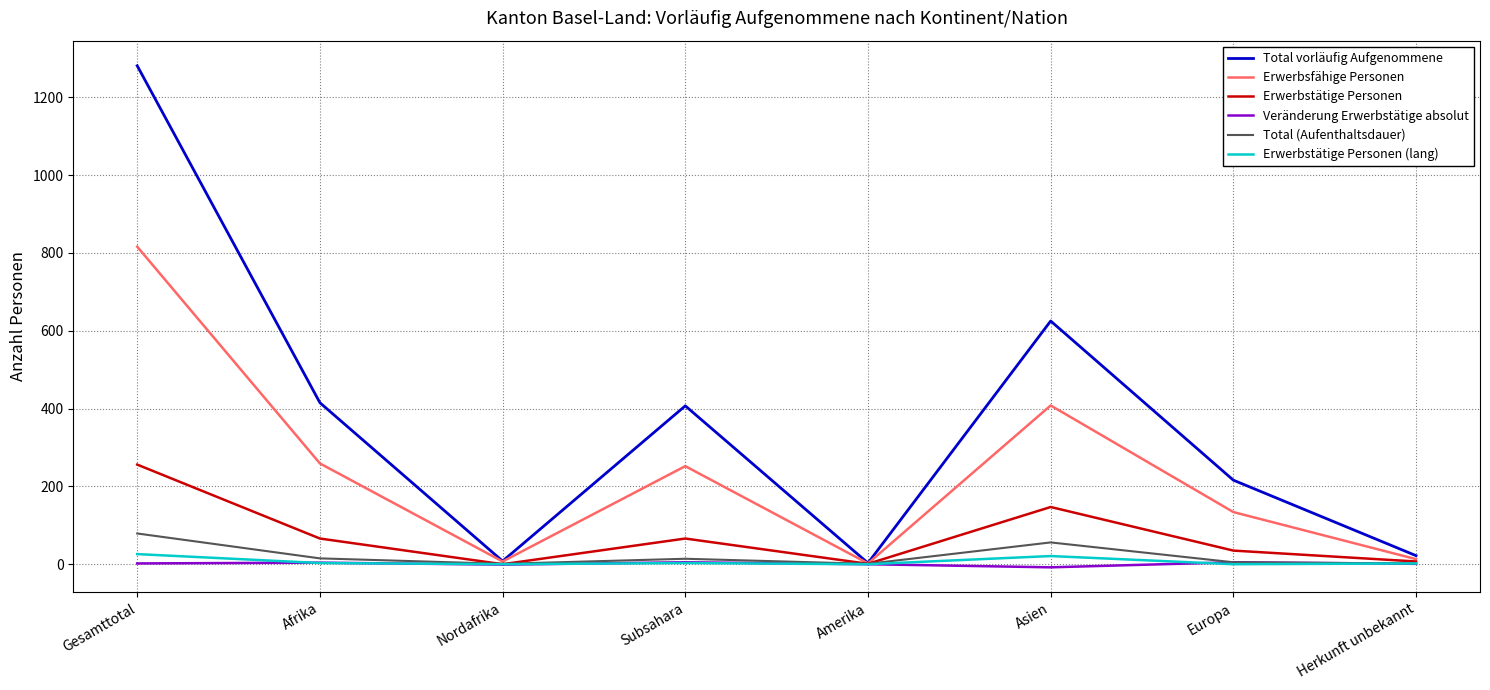

Rank the series at Gesamttotal from lowest to highest value.

Veränderung Erwerbstätige absolut, Erwerbstätige Personen (lang), Total (Aufenthaltsdauer), Erwerbstätige Personen, Erwerbsfähige Personen, Total vorläufig Aufgenommene